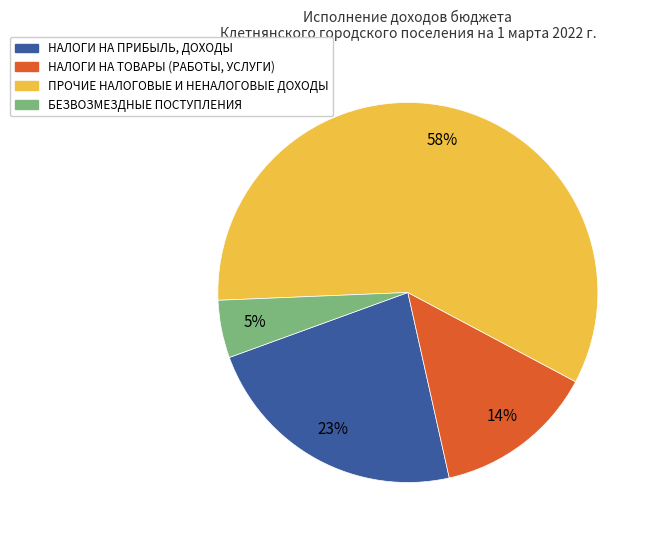

Is there any slice that represents more than half of the pie?

Yes